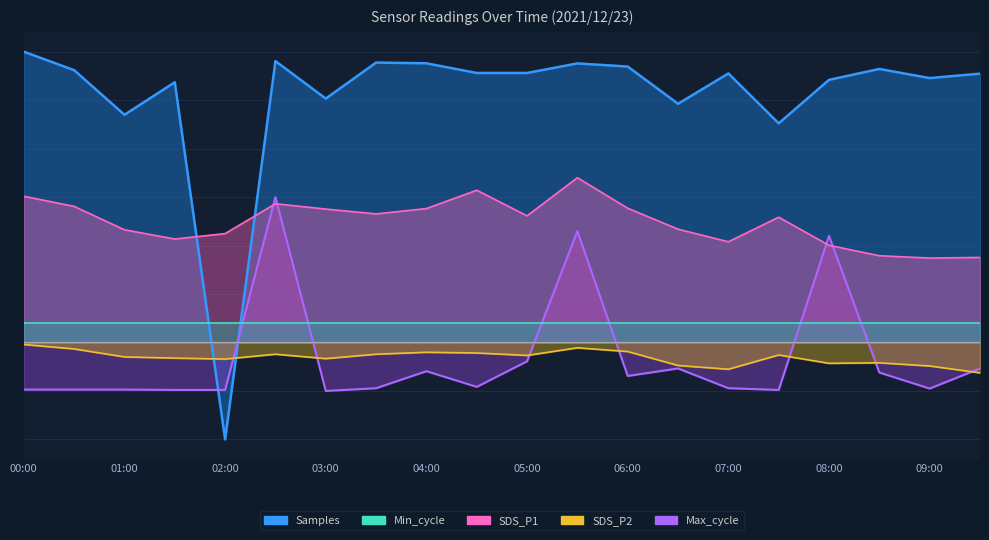

What is the approximate value of Max_cycle at 05:30?

23.0